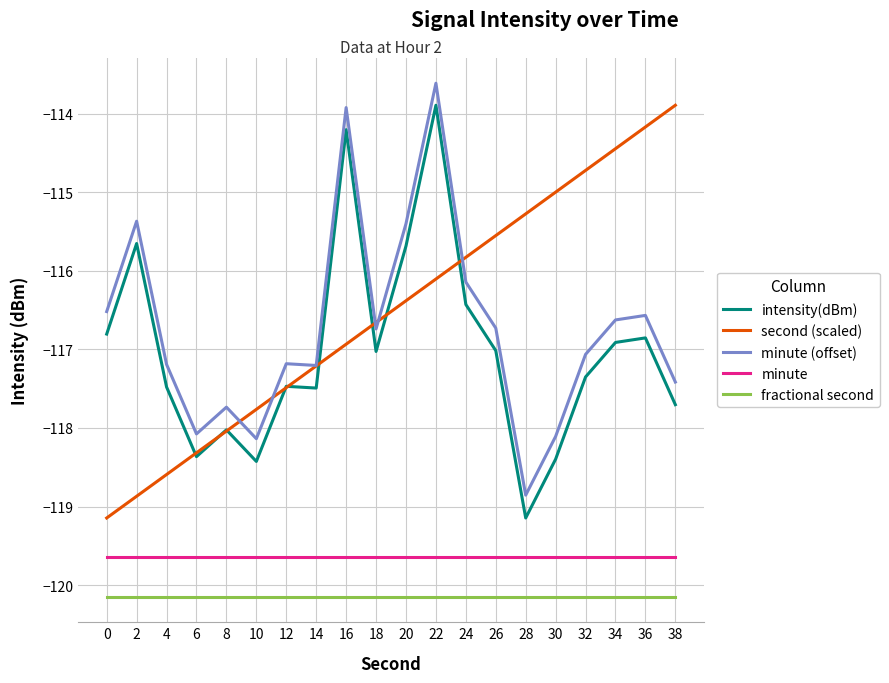

Between 2 and 38, which series saw the biggest shift?

second (scaled)